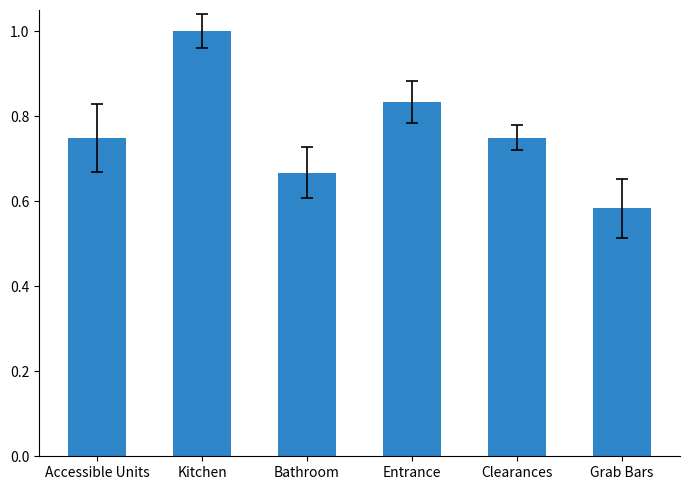

What position from the left is Clearances?

5